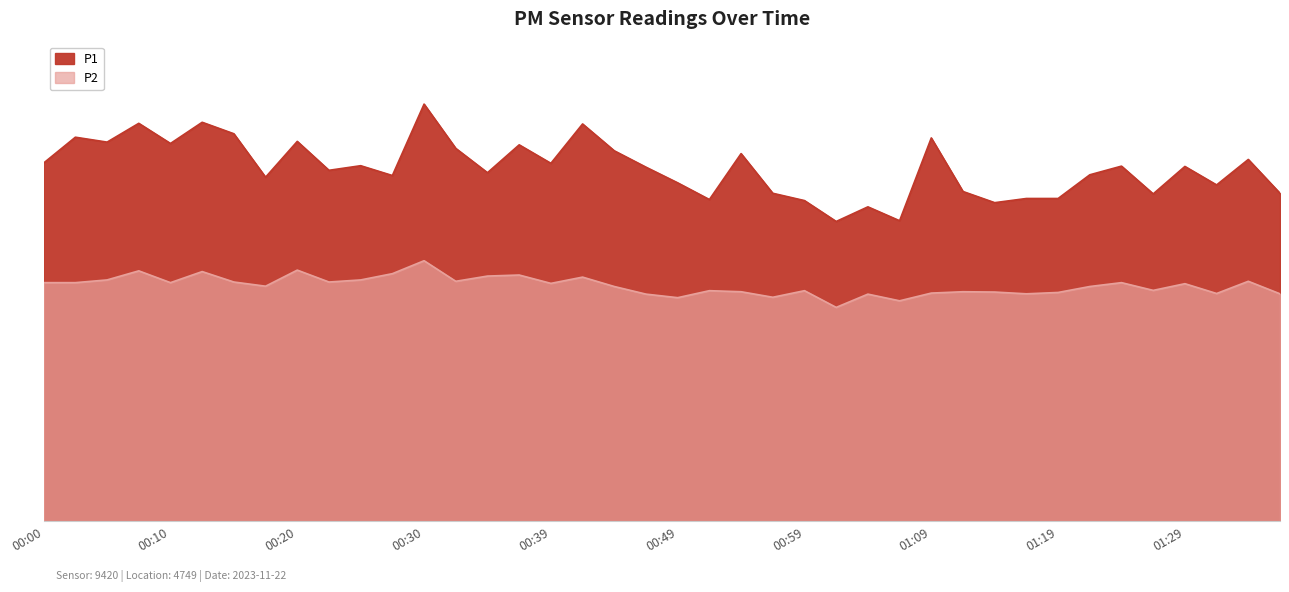

At which label does P1 reach its minimum?

01:02